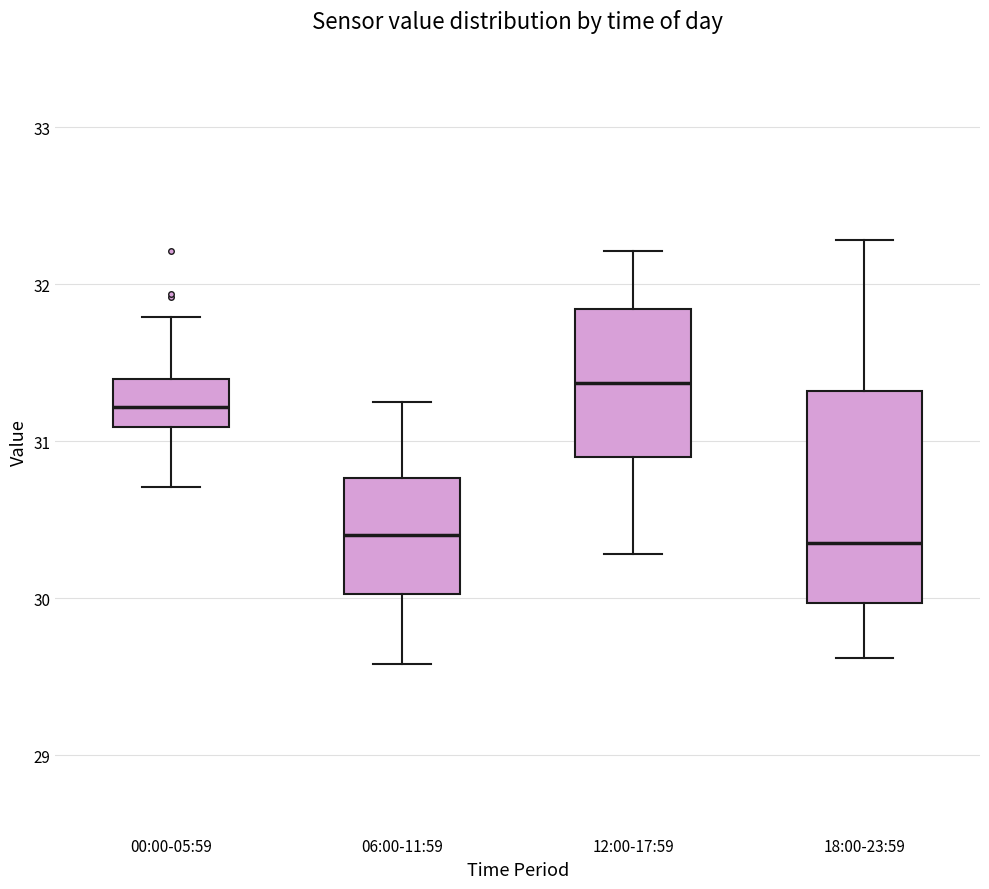

Which box is the tallest, from its lower edge to its upper edge?

18:00-23:59